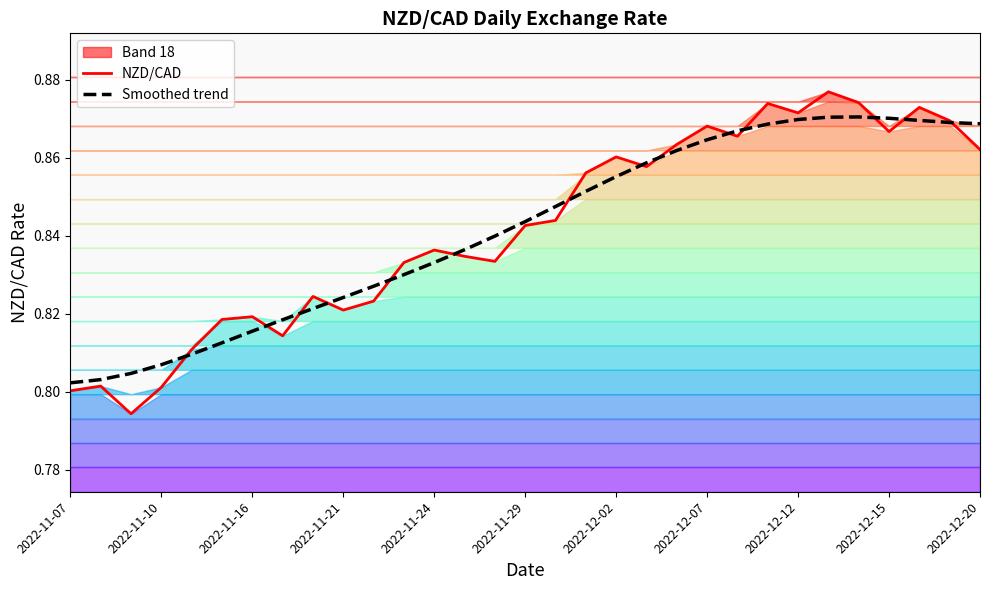

True or false: Smoothed trend has more than 0 interior local peaks.

True